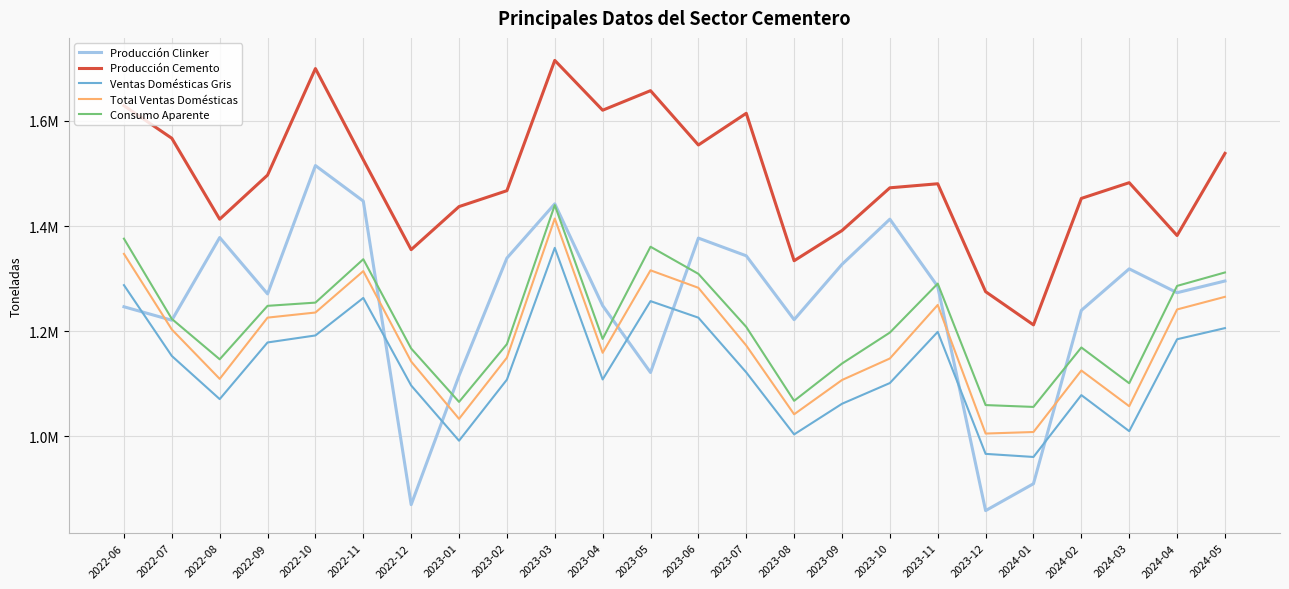

True or false: Consumo Aparente and Ventas Domésticas Gris intersect in this chart.

False